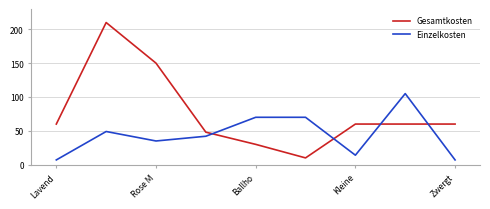

What are all the series names shown in the legend?

Gesamtkosten, Einzelkosten